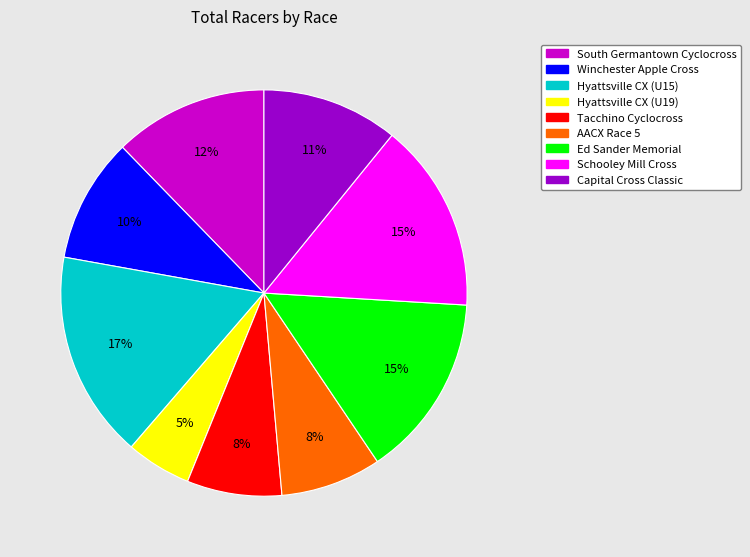

Between Ed Sander Memorial and Hyattsville CX (U19), which is larger?

Ed Sander Memorial